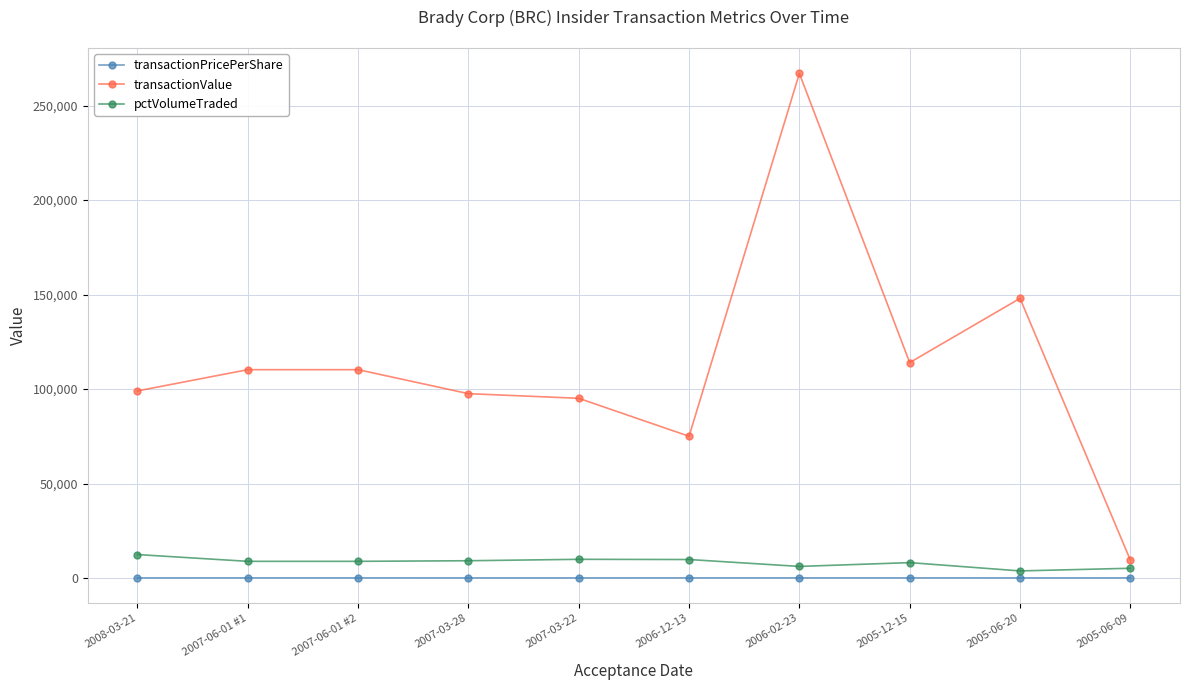

How many lines are shown in the chart?

3